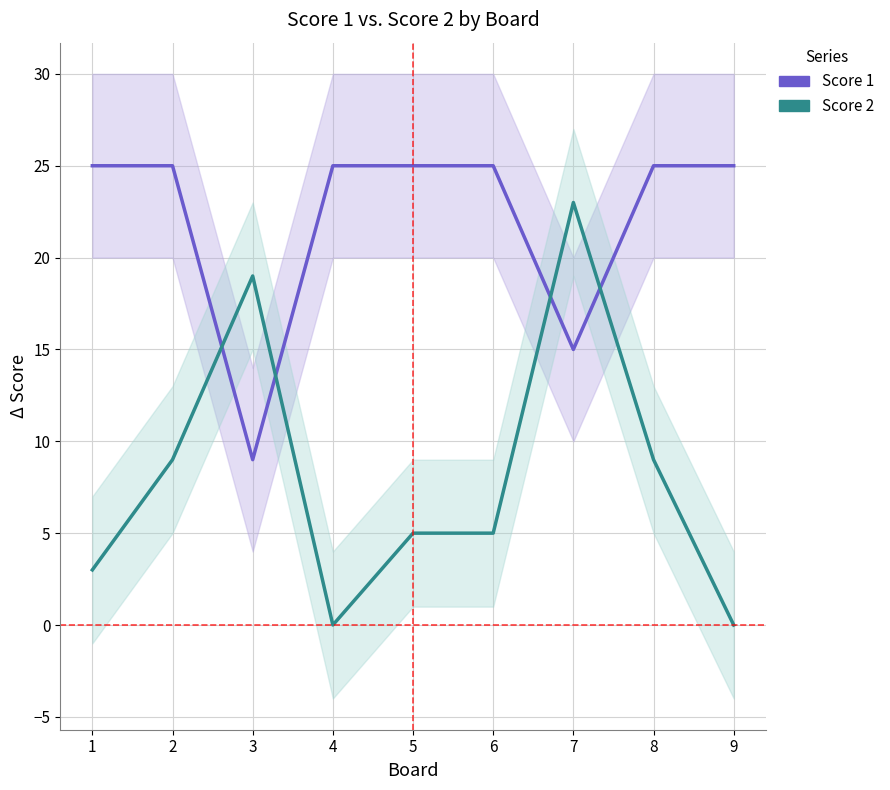

How many times do Score 1 and Score 2 cross each other?

4